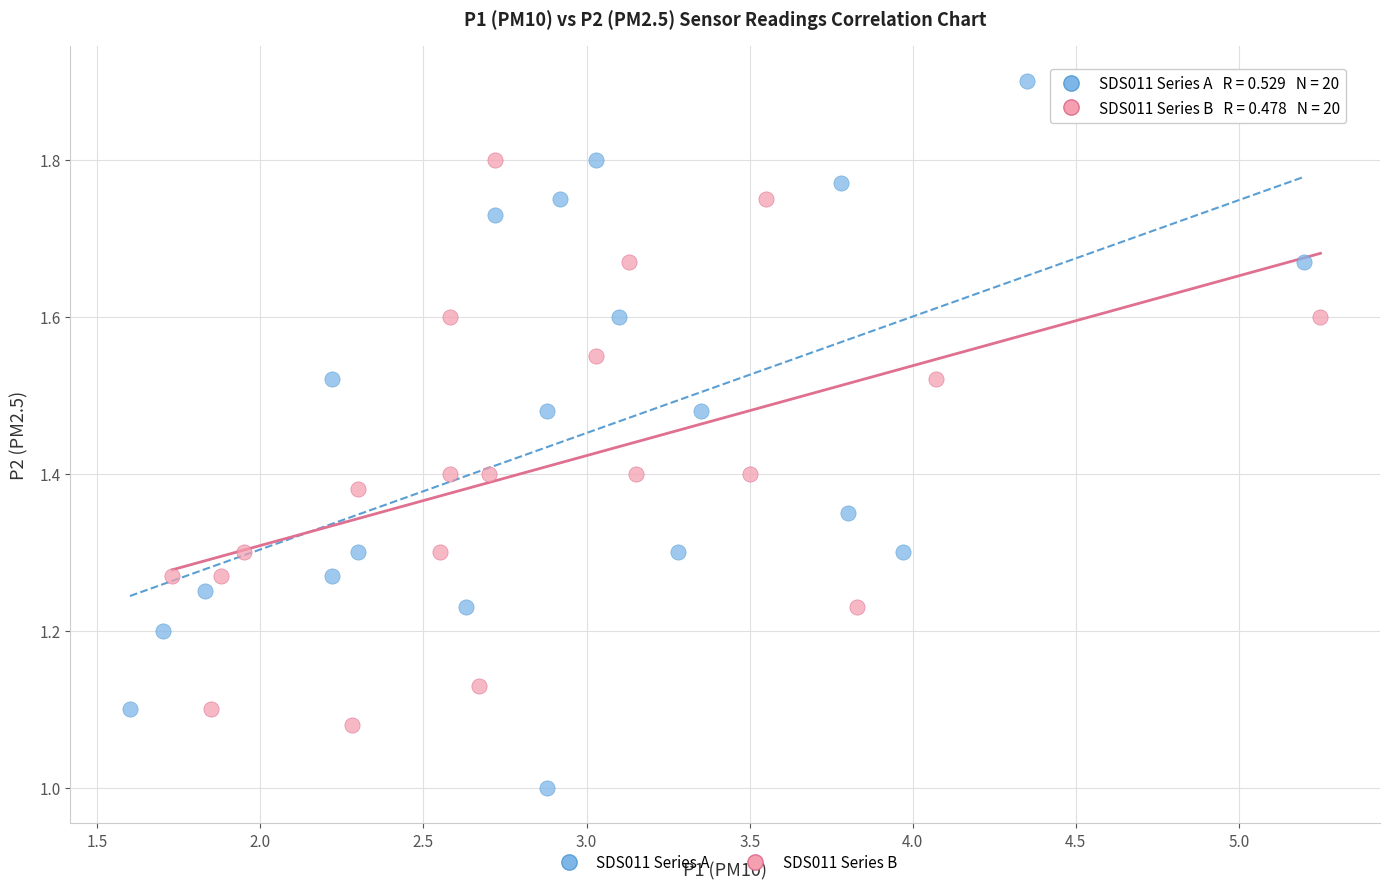

Which series has the largest Y range (max minus min)?

SDS011 Series A